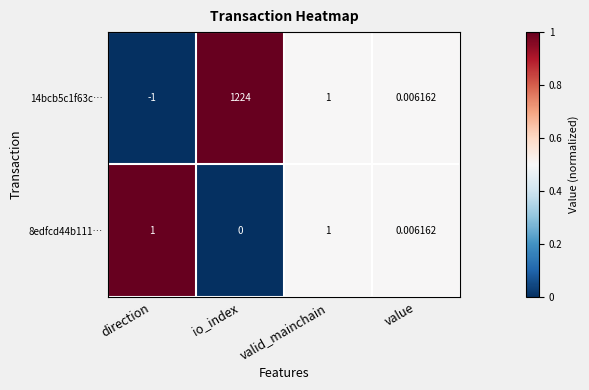

Which series changed the most between io_index and value?

14bcb5c1f63c…